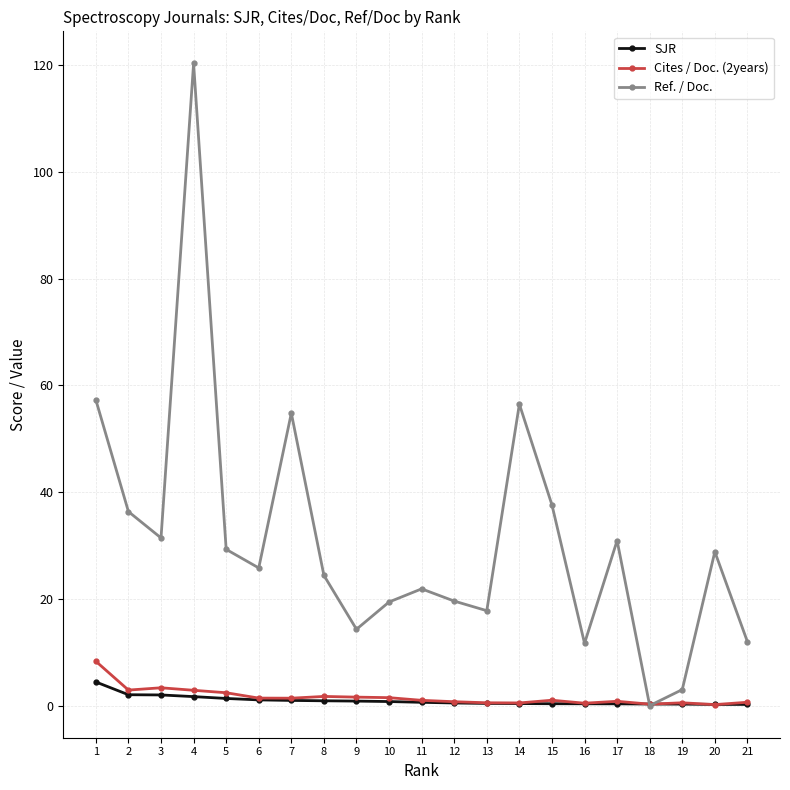

What is the highest value of the Ref. / Doc. series?

120.3